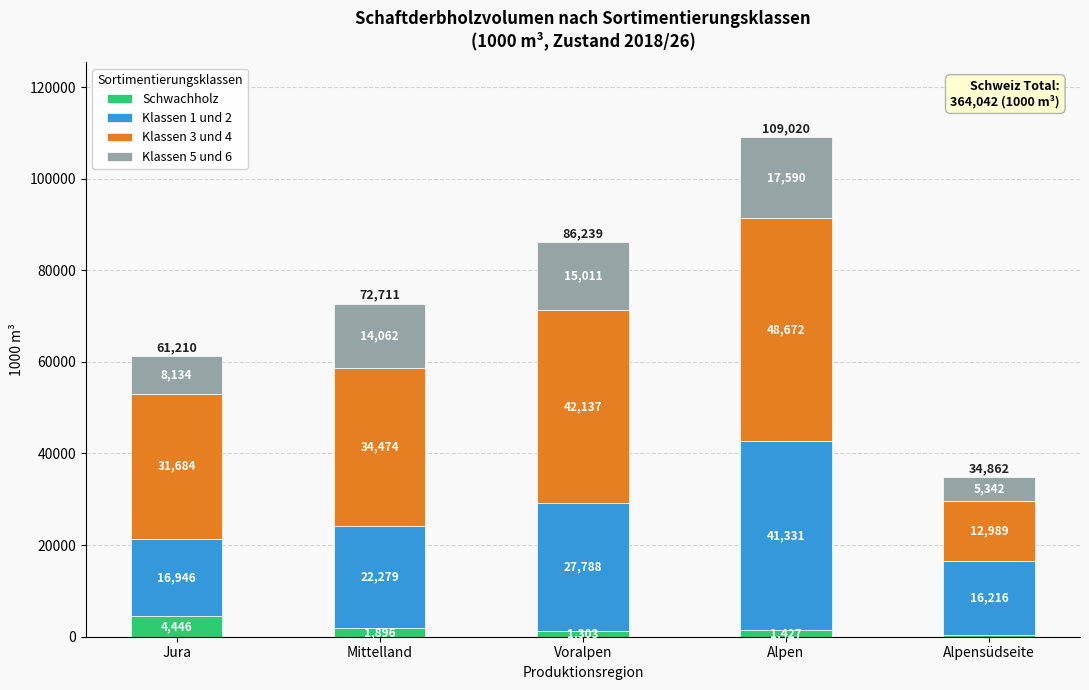

Reading left to right, list the values for the Schwachholz series.

Jura=4446	Mittelland=1896	Voralpen=1303	Alpen=1427	Alpensüdseite=315